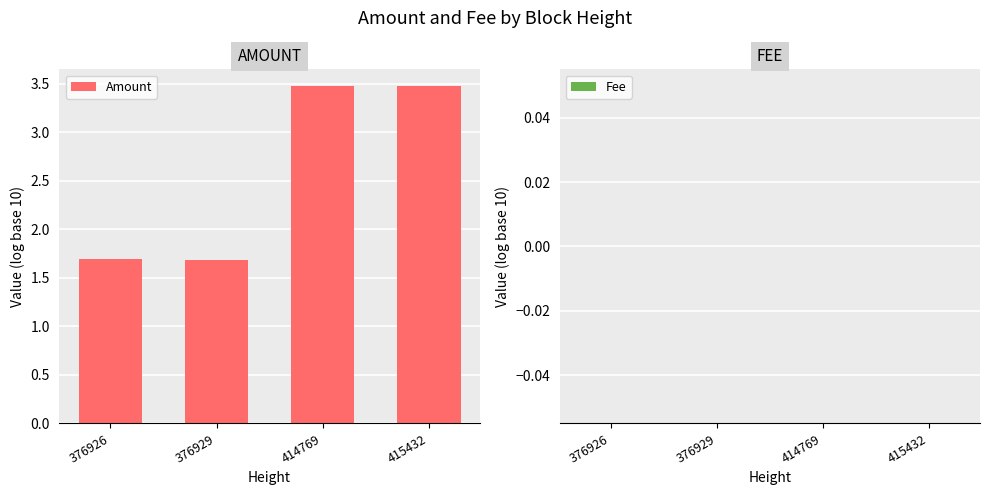

Is it true that the value at 376926 is 2.9?

False